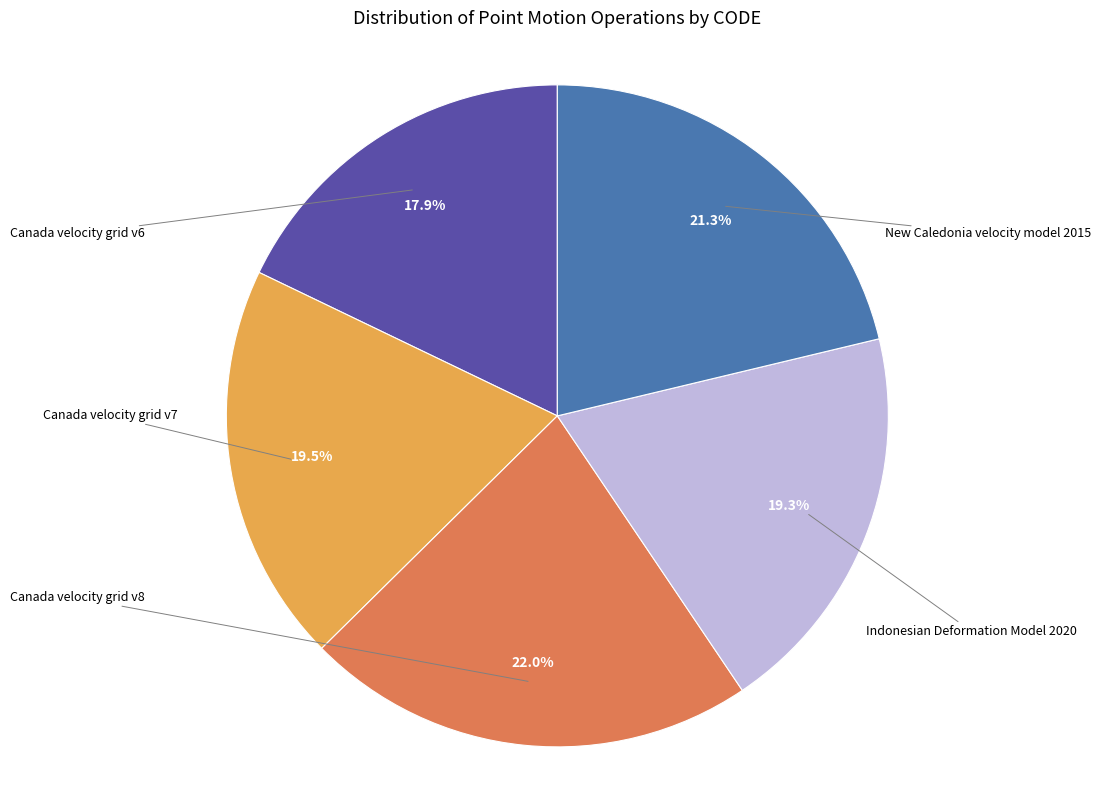

Which slice is the largest?

Canada velocity grid v8